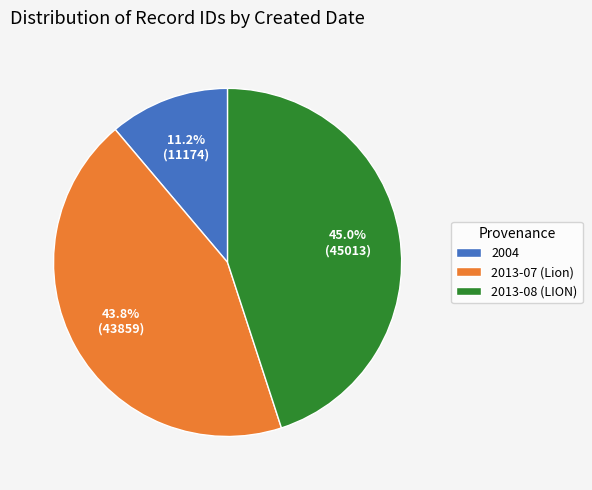

What percentage do 2013-07 (Lion) and 2004 together represent?

55.0%